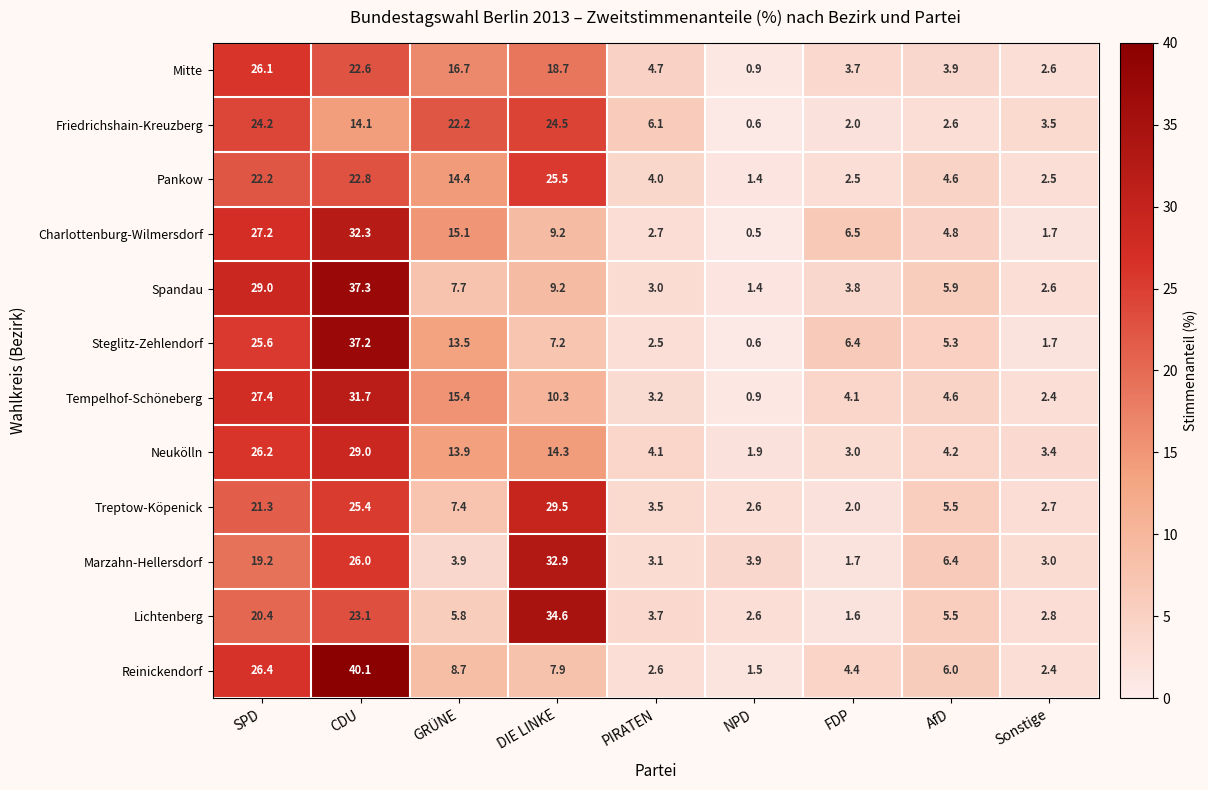

What is the highest value of the Lichtenberg series?

34.6